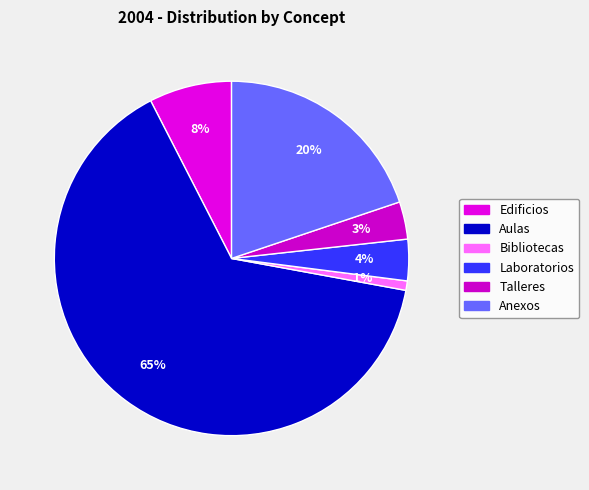

Which has a higher value, Laboratorios or Anexos?

Anexos